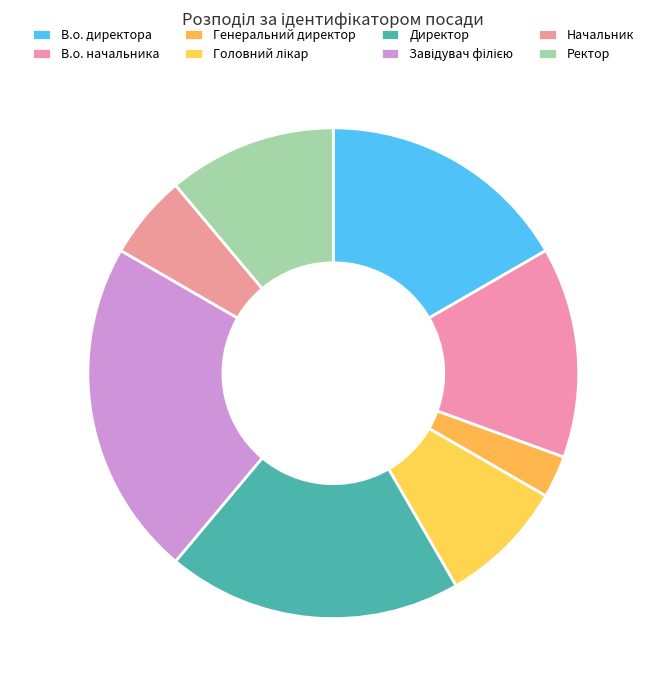

Count the number of slices in the pie.

8